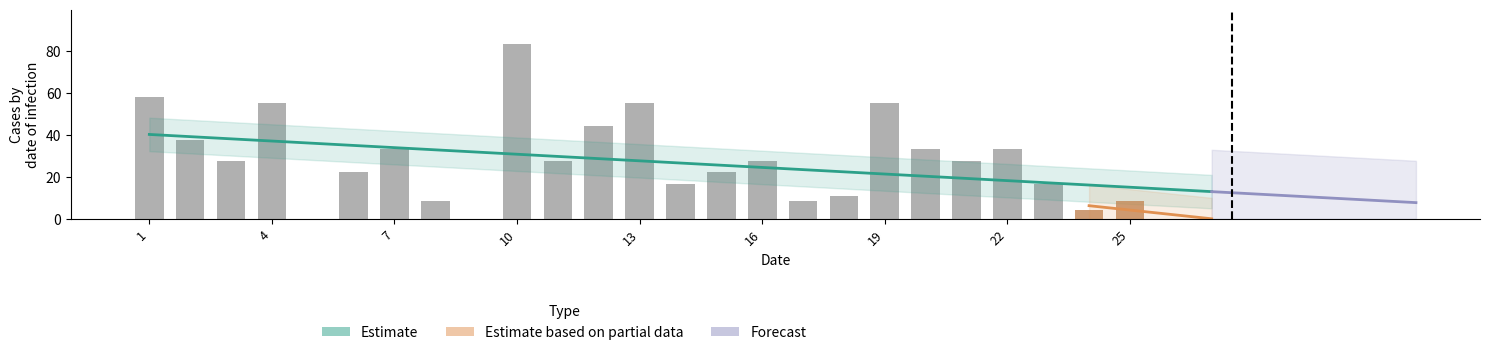

Which label corresponds to the largest value in the chart?

10